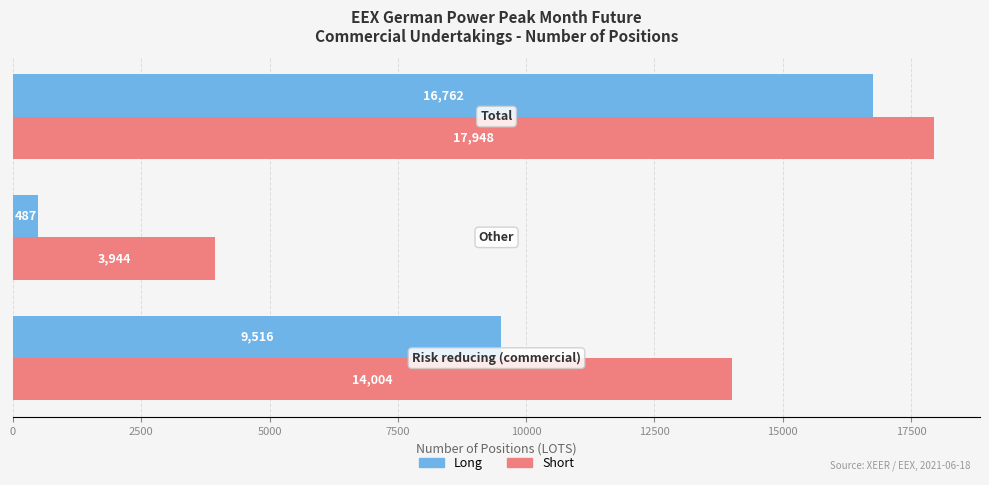

How many categories are shown in the chart?

3